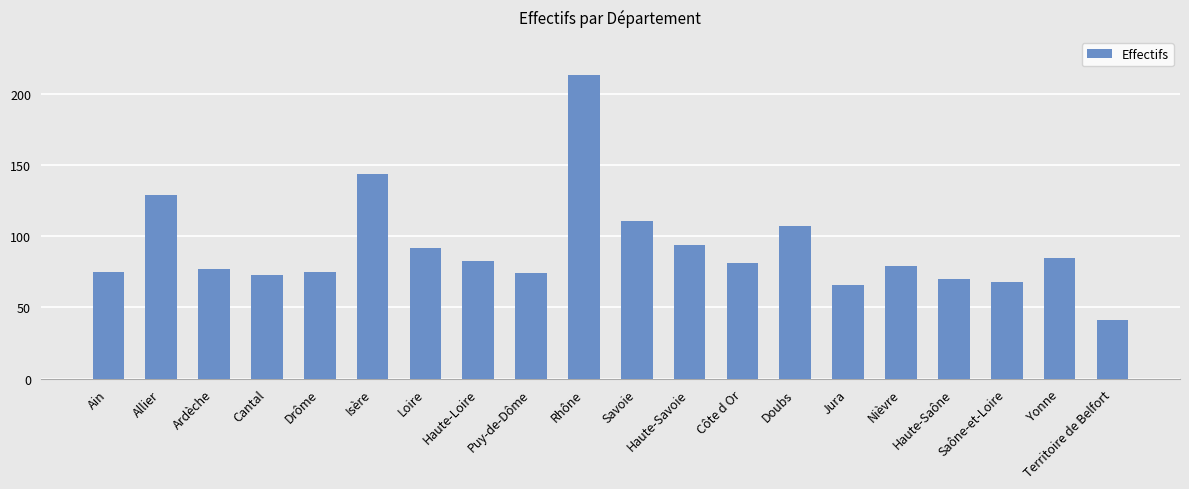

What is the approximate value at Isère?

144